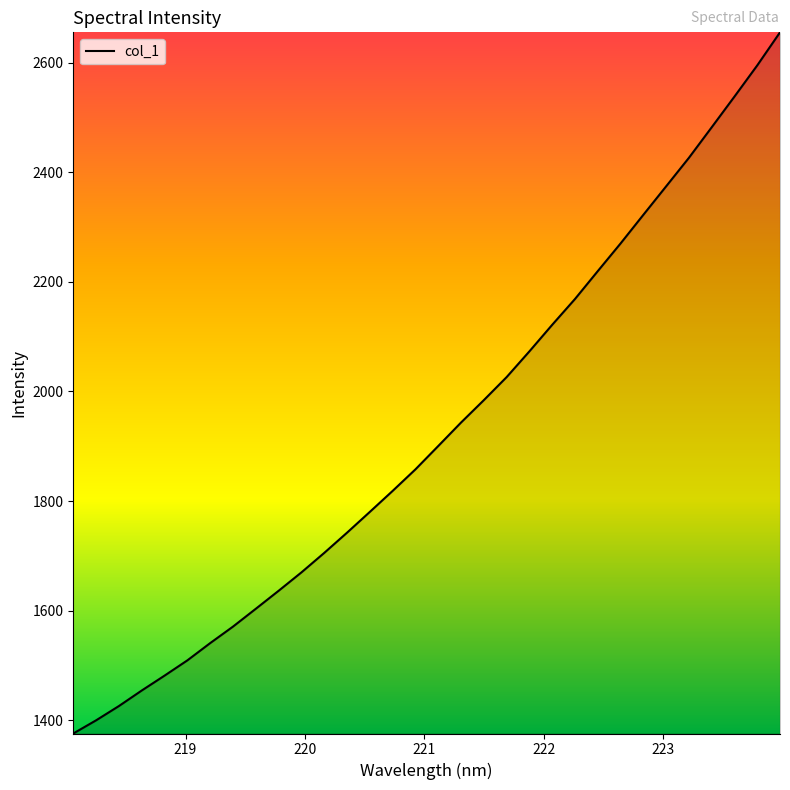

Does the chart display data point markers on the line(s)?

No